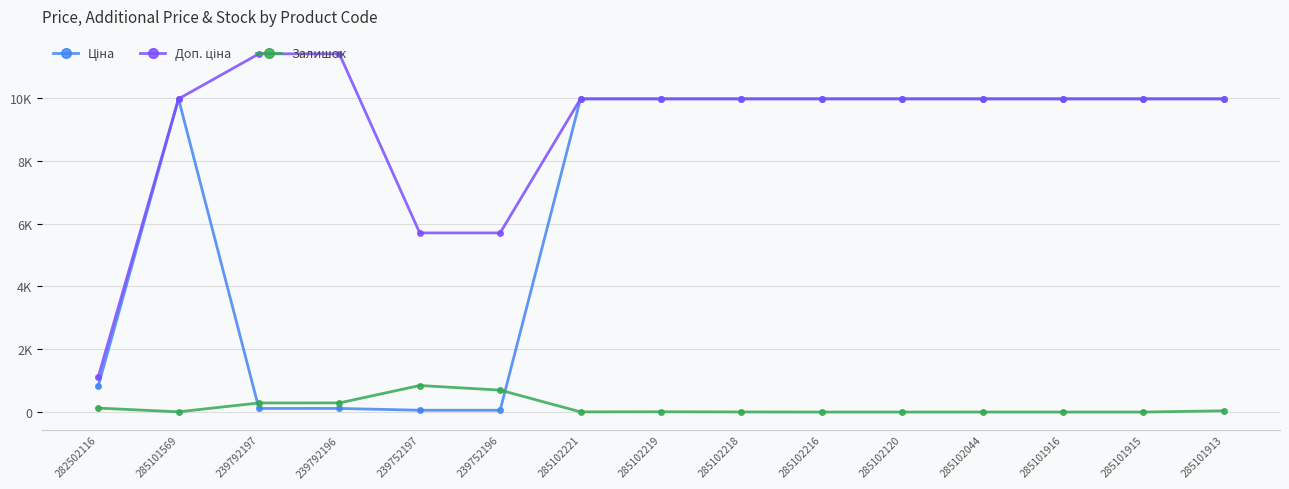

At how many categories does at least one series exceed 8523?

12